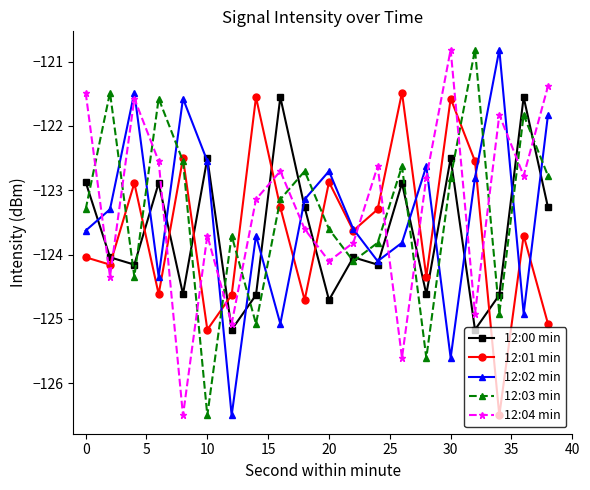

True or false: 12:04 min and 12:03 min cross at least once.

True